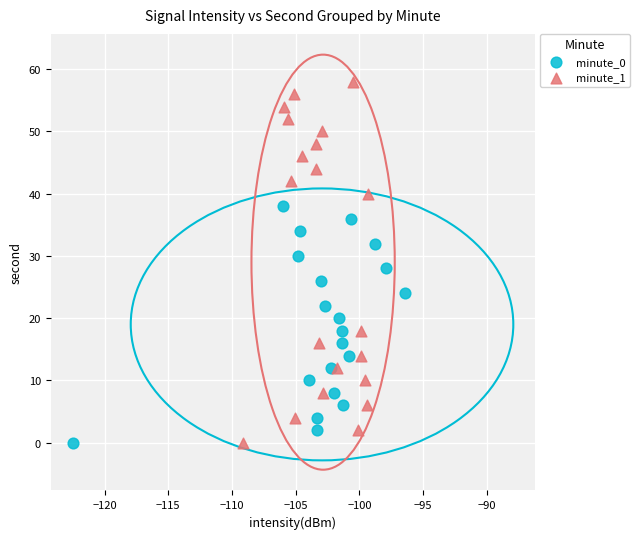

What are all the series names shown in the legend?

minute_0, minute_1